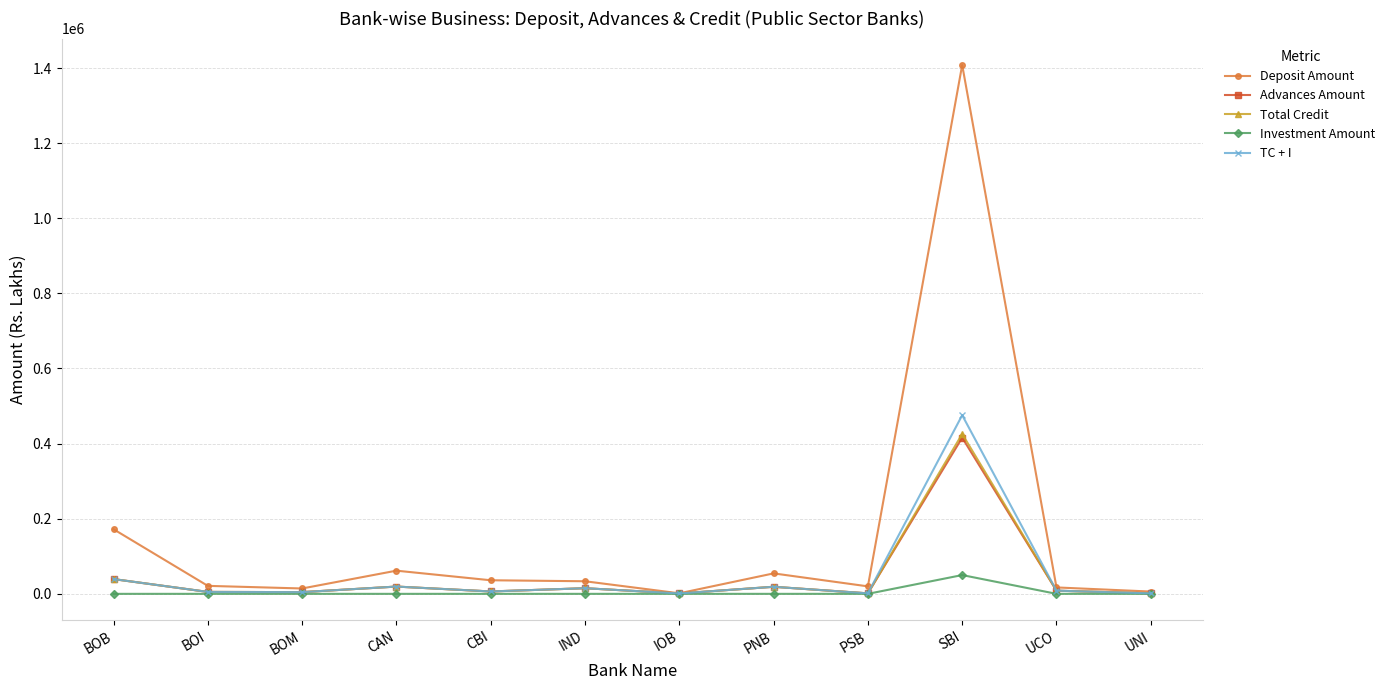

What is the spread (max minus min) of values at SBI?

1358037.8